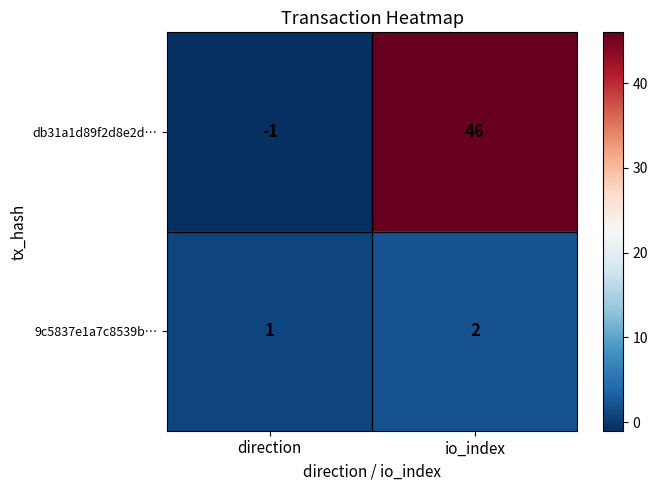

Rank the series at io_index from highest to lowest value.

db31a1d89f2d8e2d…, 9c5837e1a7c8539b…